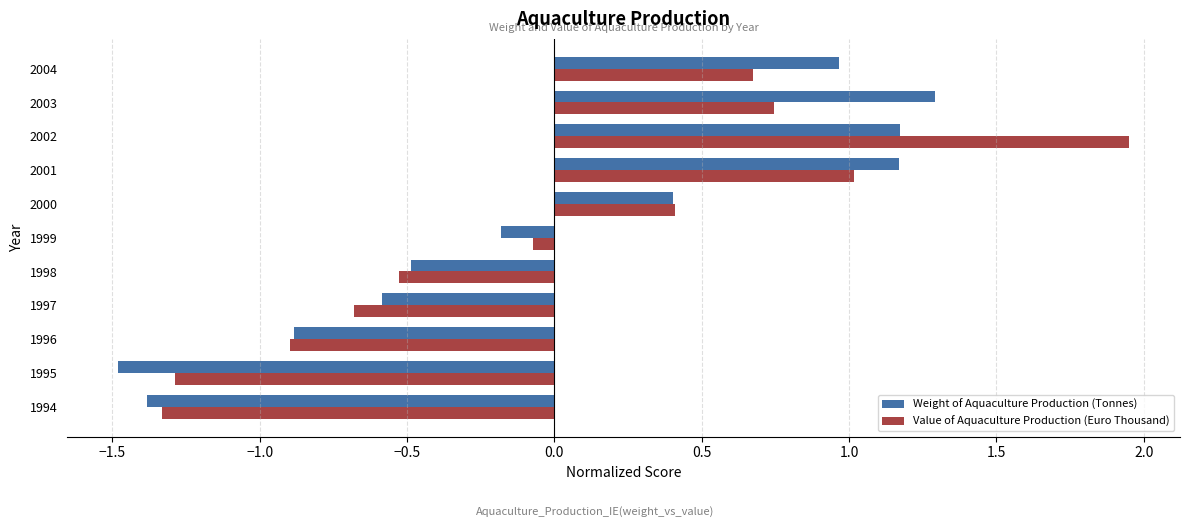

Is it true that Value of Aquaculture Production (Euro Thousand) equals -0.3 at 1997?

False